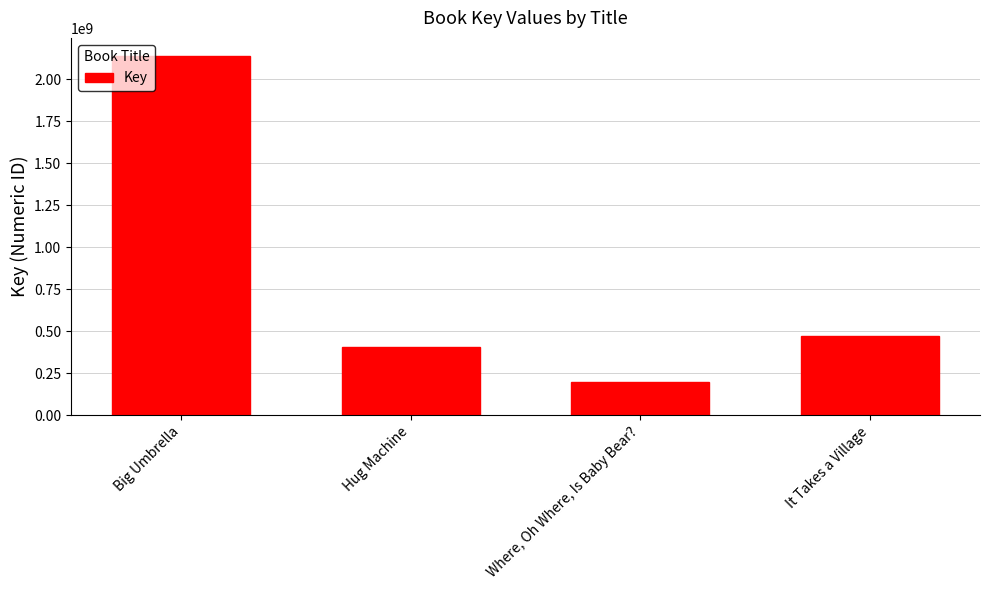

The value at Where, Oh Where, Is Baby Bear? is 52050925. True or false?

False